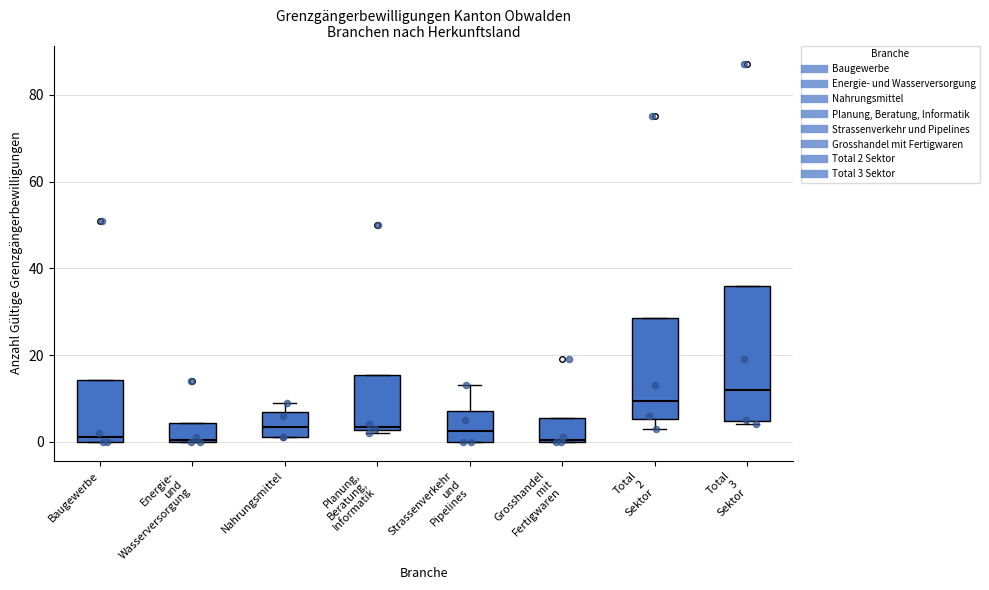

Comparing the boxes themselves (not the whiskers), which one is the tallest?

Total 3 Sektor